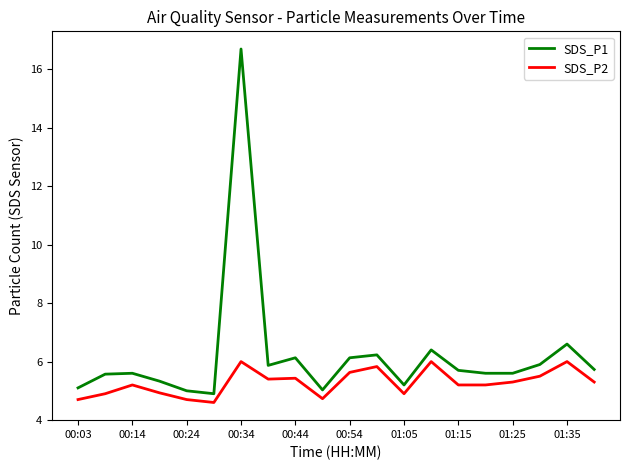

List the series in order of their peak value, lowest first.

SDS_P2, SDS_P1